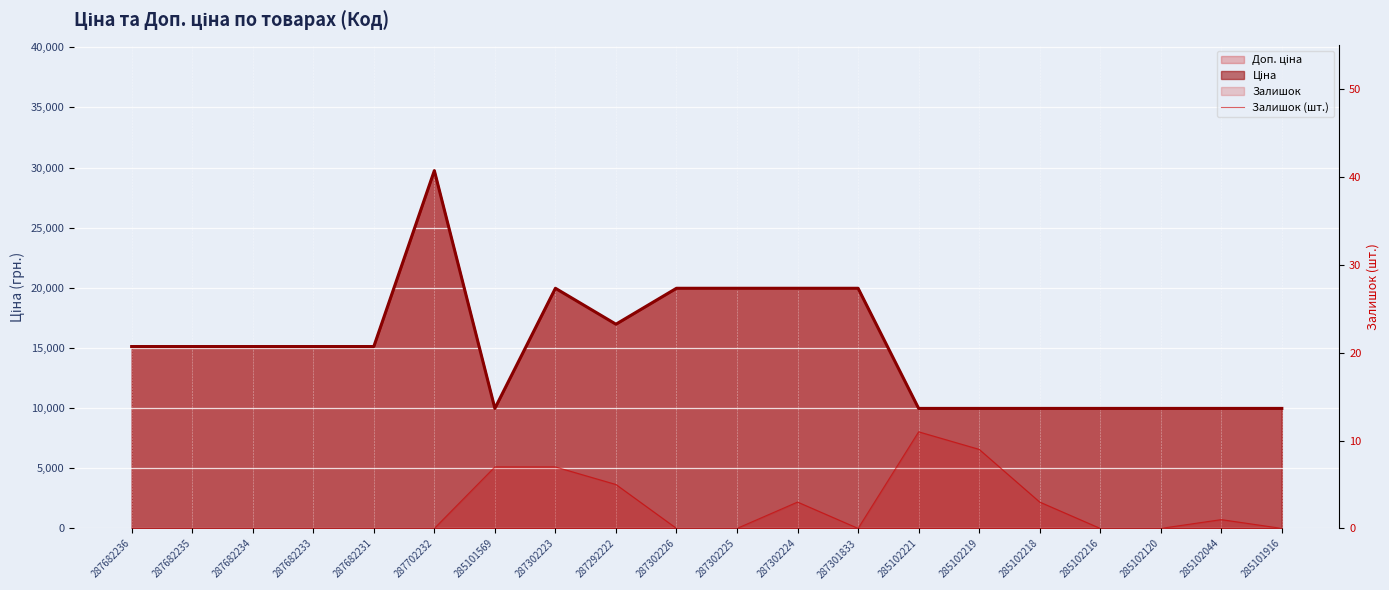

Reading left to right, list all the values displayed in this chart.

287682236=0	287682235=0	287682234=0	287682233=0	287682231=0	287702232=0	285101569=7	287302223=7	287292222=5	287302226=0	287302225=0	287302224=3	287301833=0	285102221=11	285102219=9	285102218=3	285102216=0	285102120=0	285102044=1	285101916=0